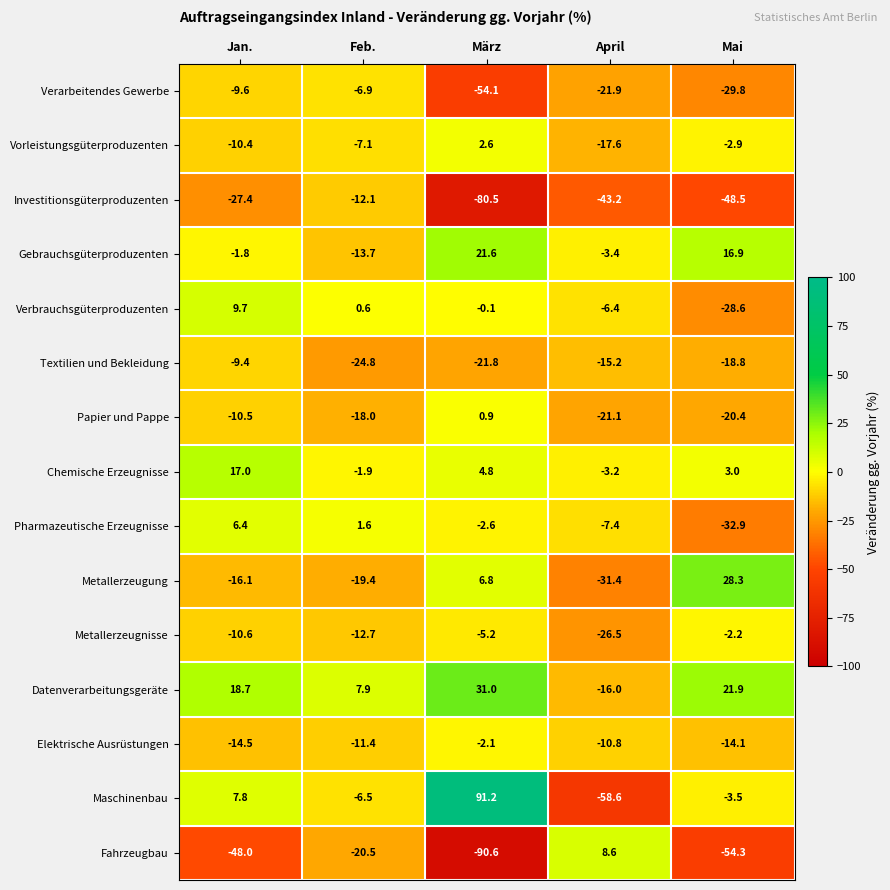

Is the value of Pharmazeutische Erzeugnisse at Feb. greater than the value of Maschinenbau at Jan.?

No